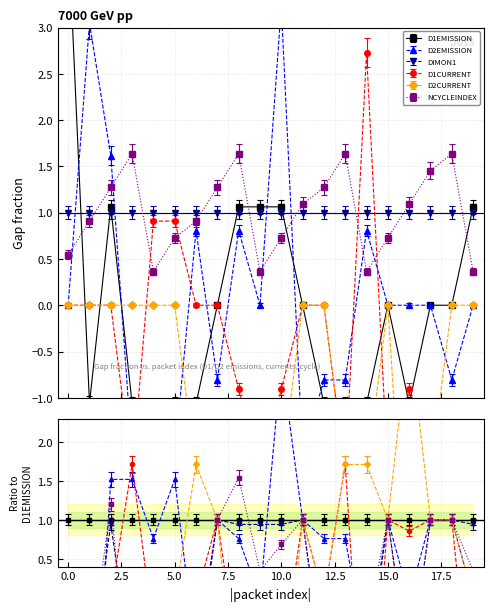

What is the minimum value shown in the chart?

-3.8